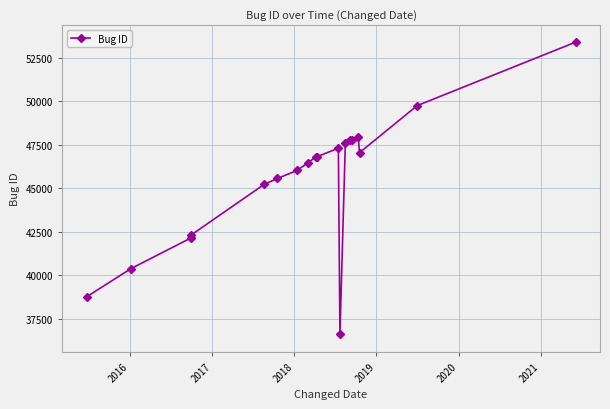

What is the difference between the second highest and minimum values?

13146